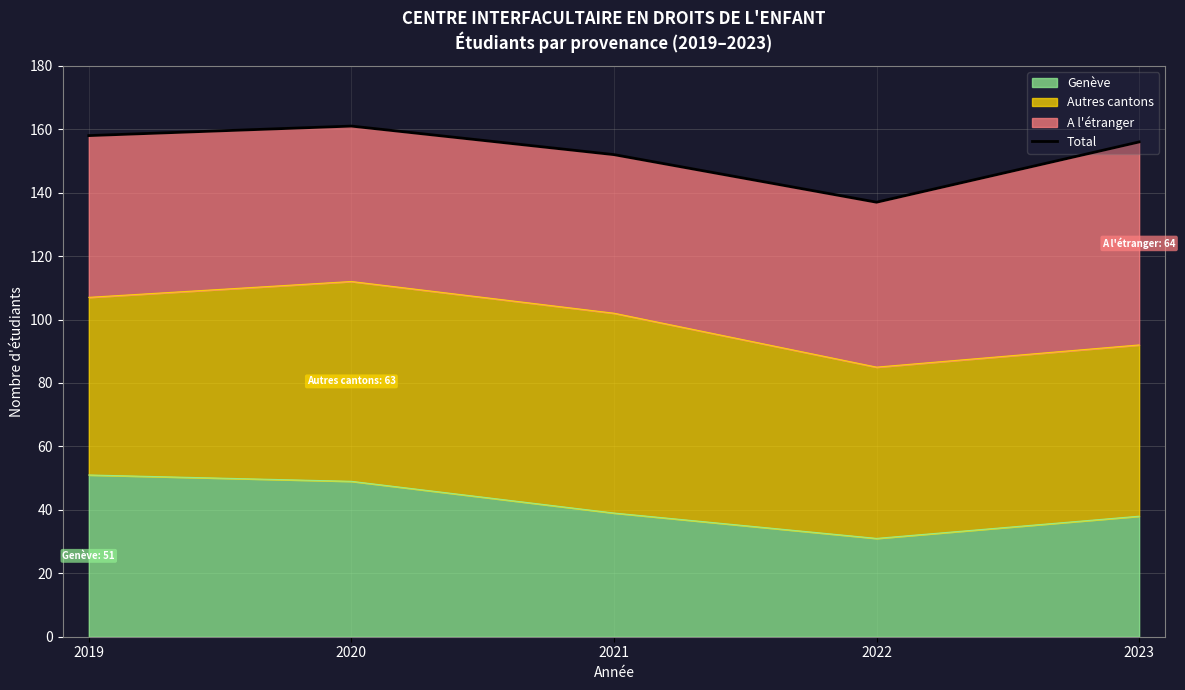

Which category has the highest value across all series?

2020